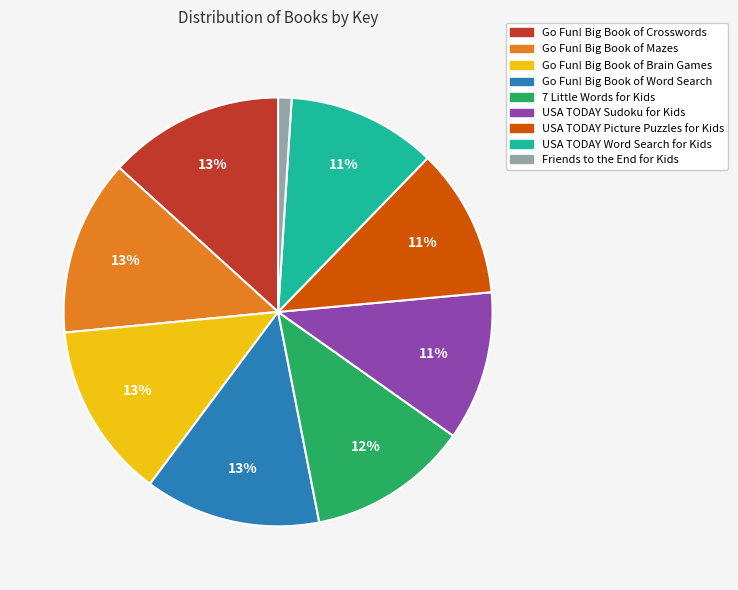

To the nearest percent, what is the difference between the largest and smallest slice percentages?

12%